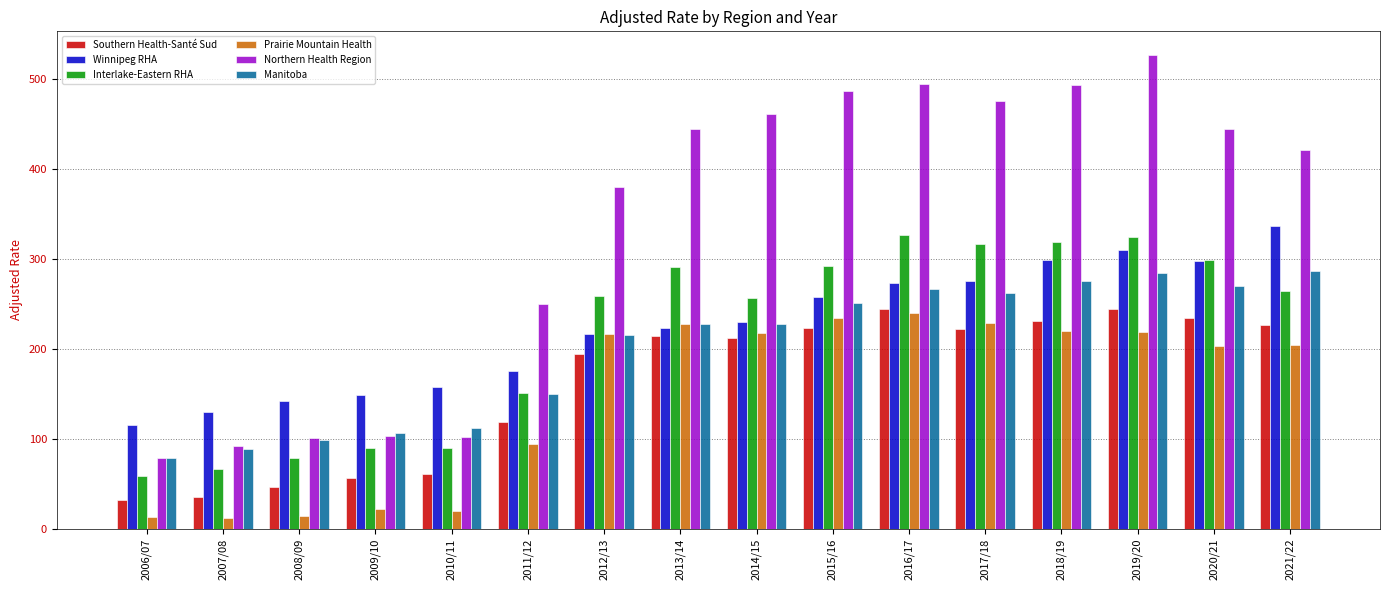

What position from the left is 2016/17?

11